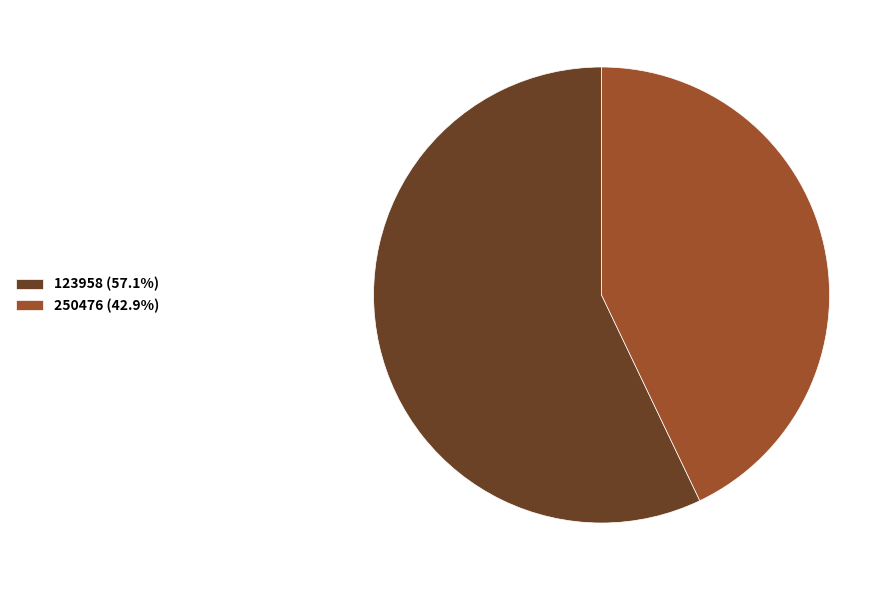

Is it true that 250476 is 34% of the pie?

False